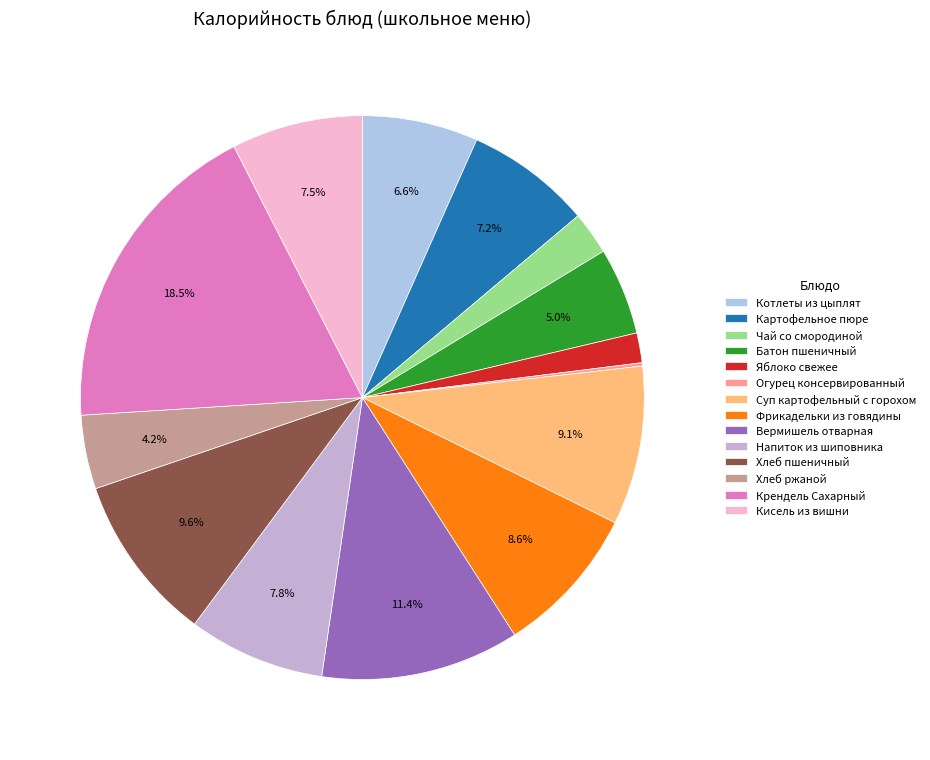

Between Крендель Сахарный and Батон пшеничный, which is larger?

Крендель Сахарный